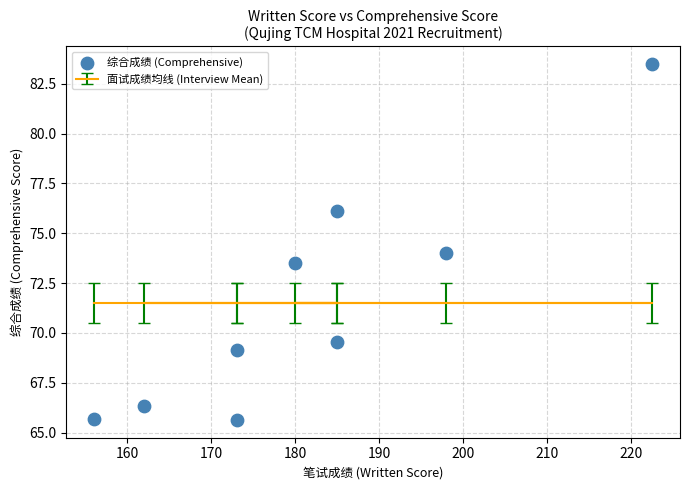

What is the range of X values (max minus min)?

66.5